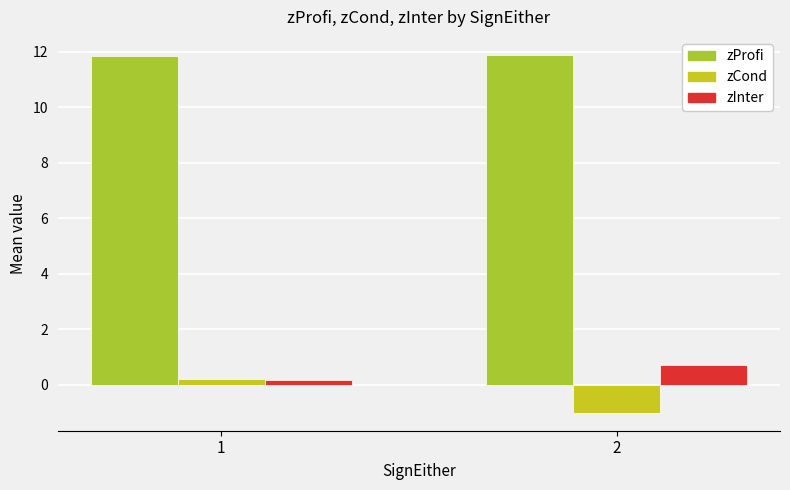

What is the minimum value shown in the chart?

-1.0